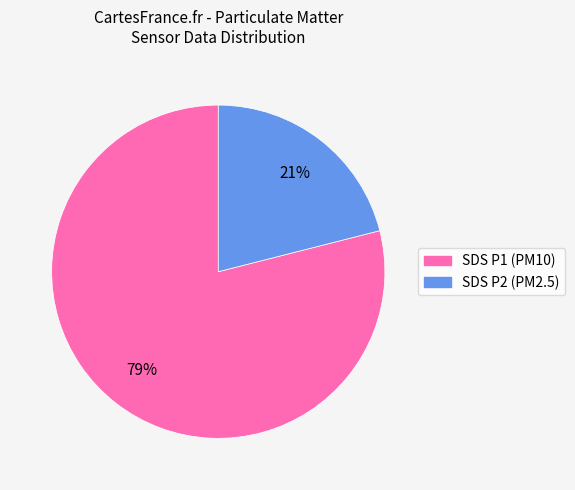

Is there a majority slice in this chart?

Yes